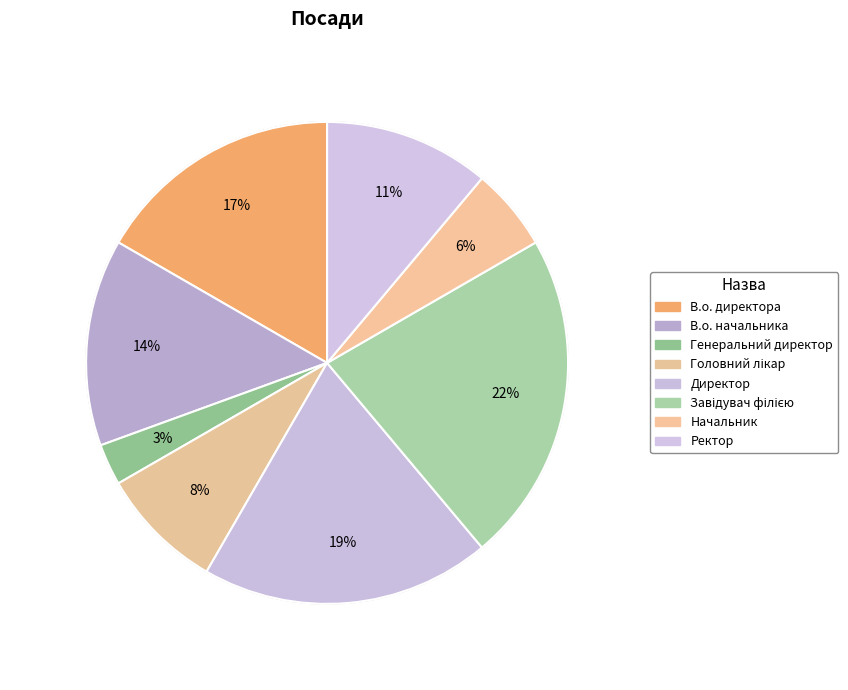

Count the number of slices in the pie.

8